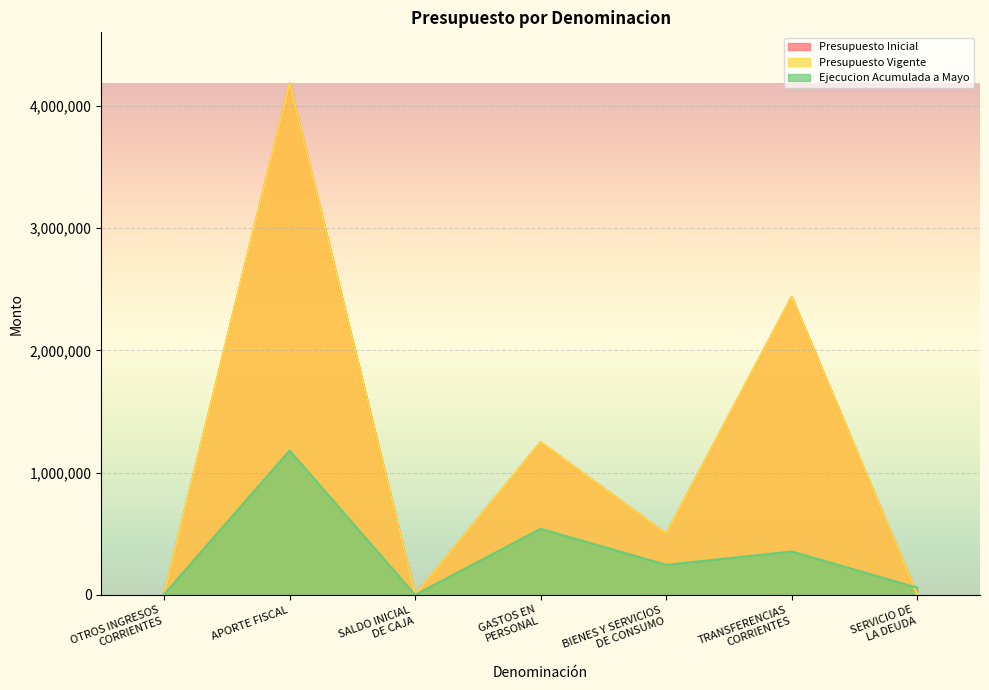

What is the average value of the Presupuesto Vigente series?

1195507